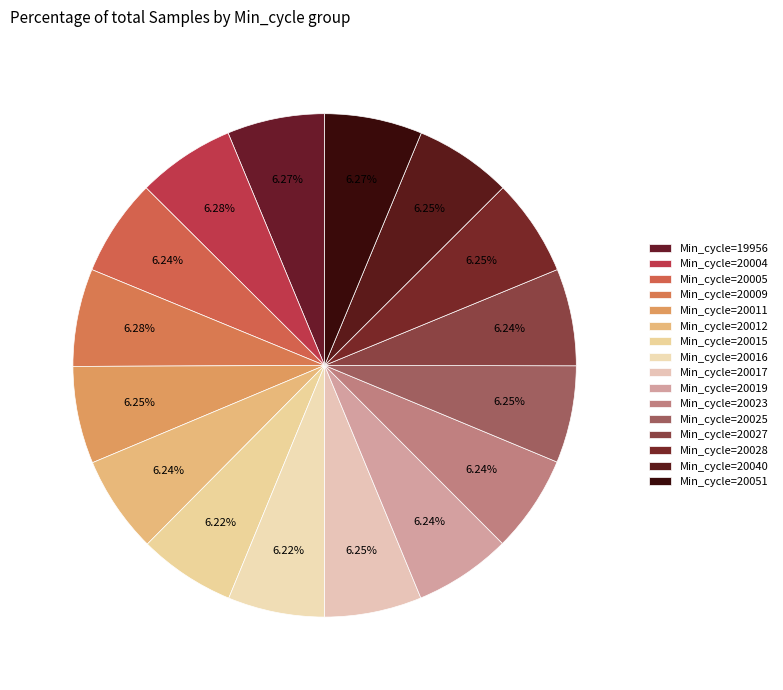

How many segments does this pie chart have?

16